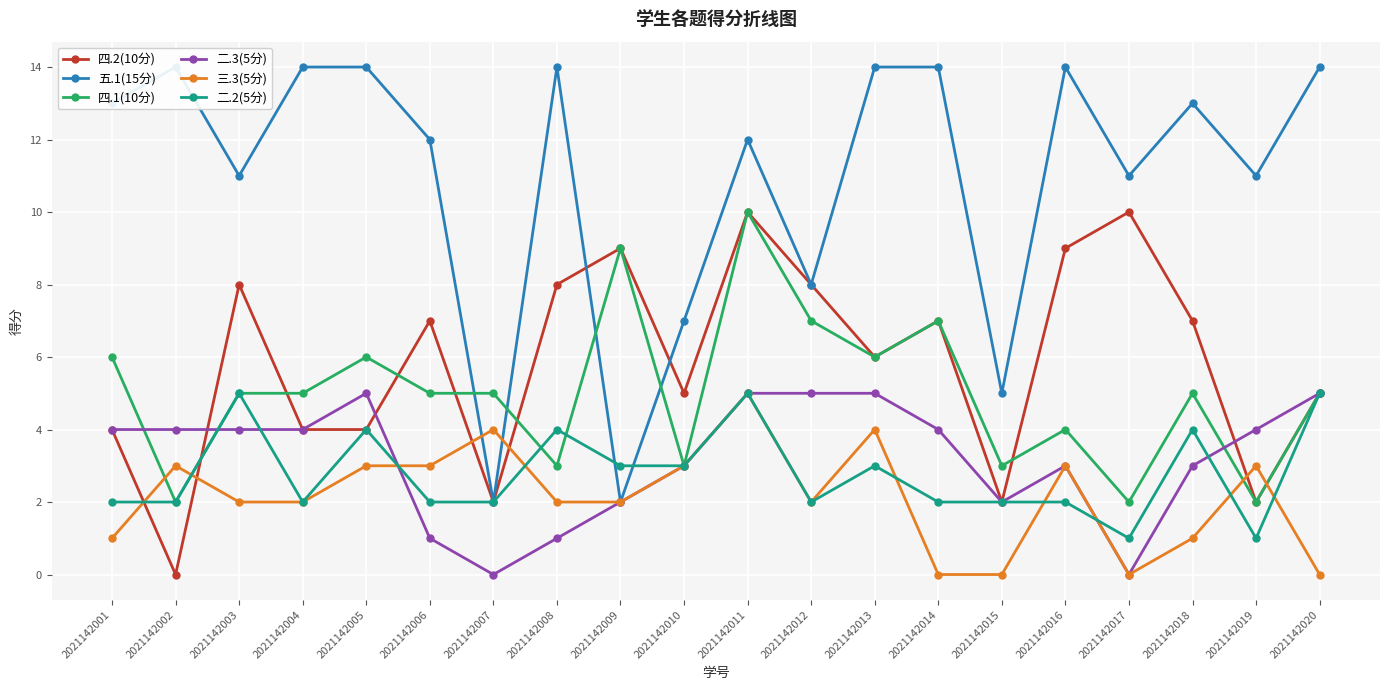

How many positive values does the 四.2(10分) series have?

19